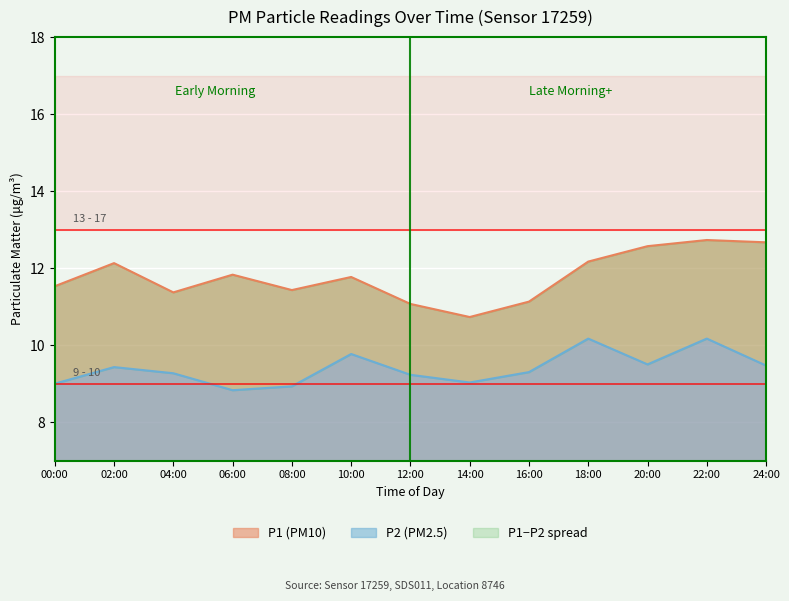

What is the smallest value displayed?

8.8